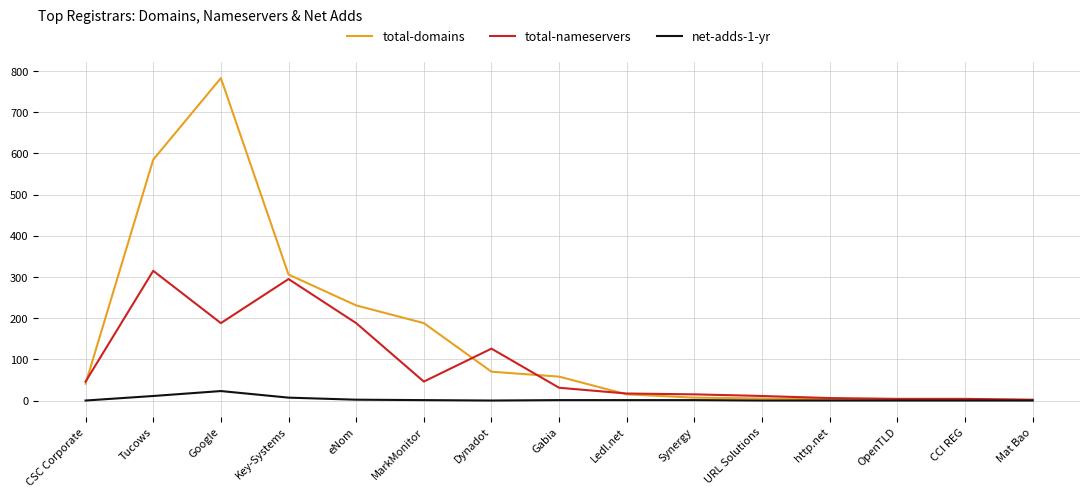

How many values in the net-adds-1-yr series are below 1?

7